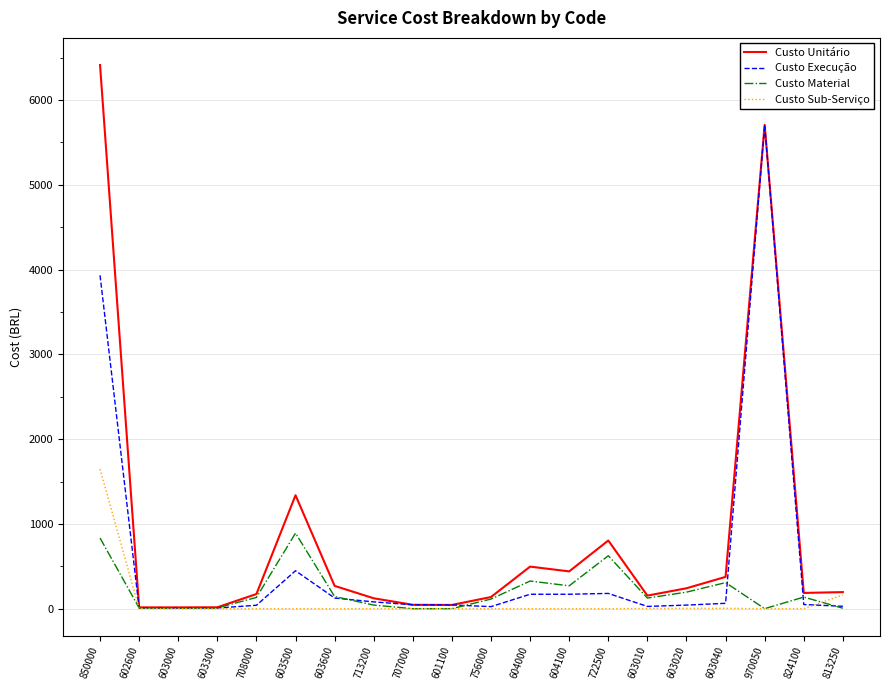

Which series changed the most between 603020 and 970050?

Custo Execução